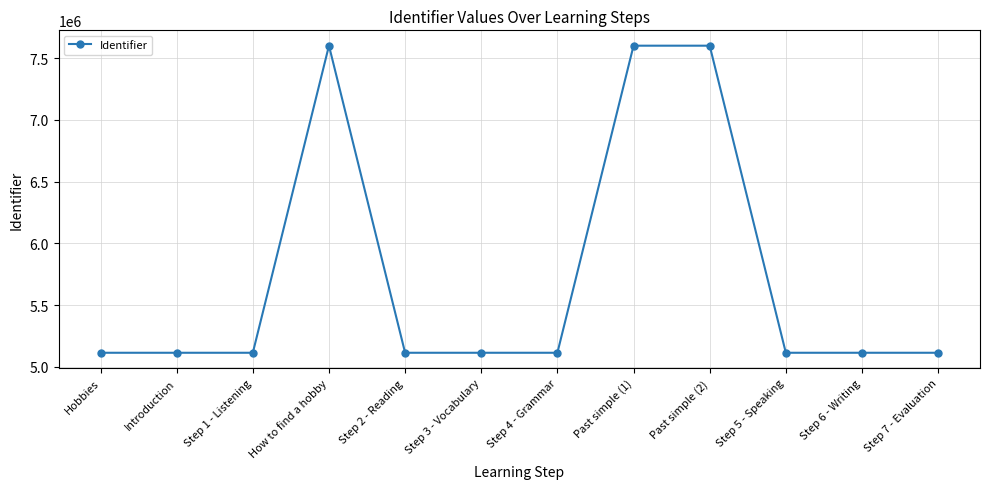

What is the greatest value displayed?

7600824